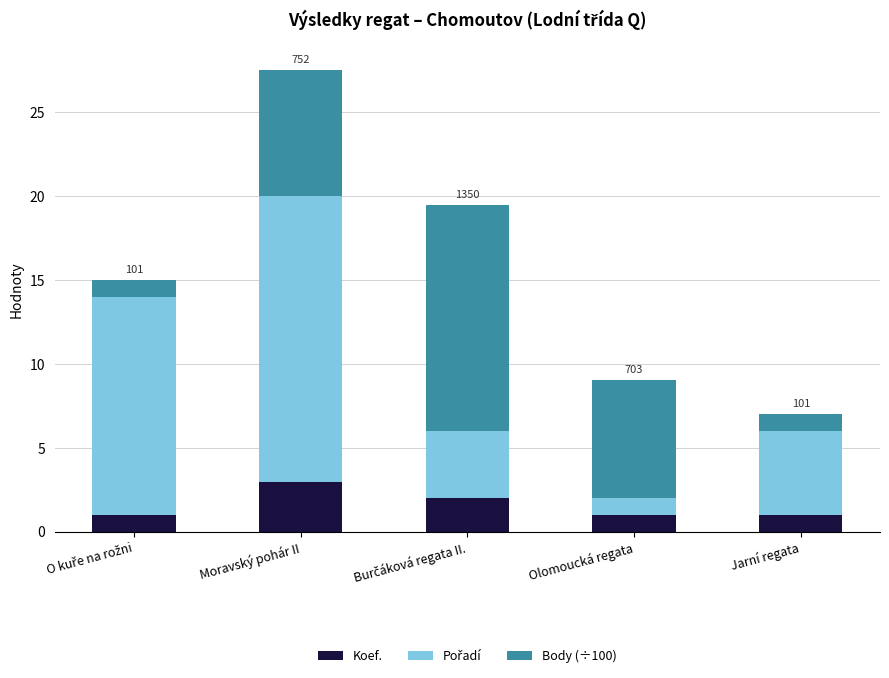

What is the minimum value for Koef.?

1.0